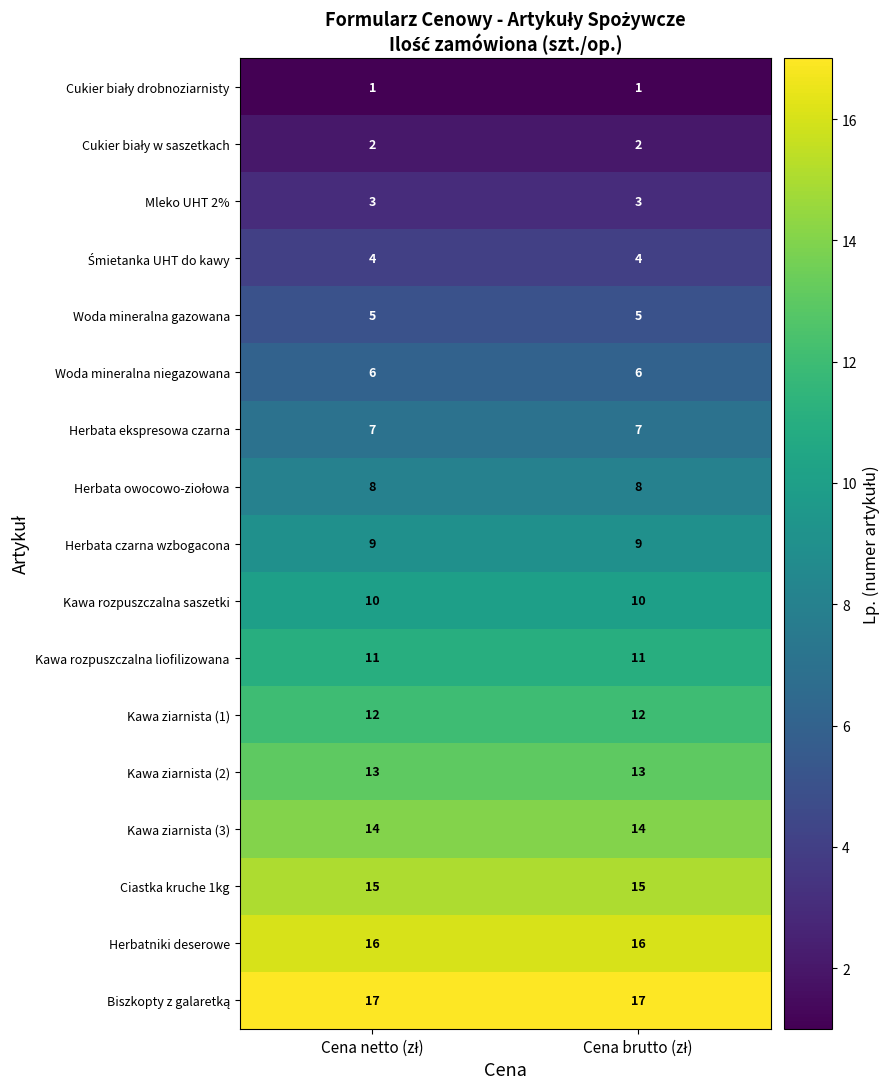

What is the highest value of the Ciastka kruche 1kg series?

15